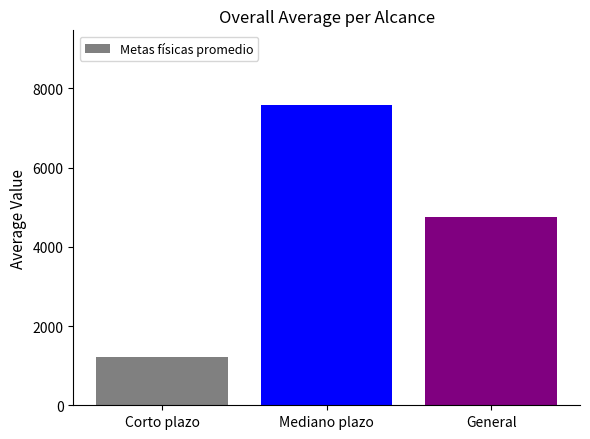

Reading left to right, what are all the values shown in this chart?

1212.5	7570.0	4744.4